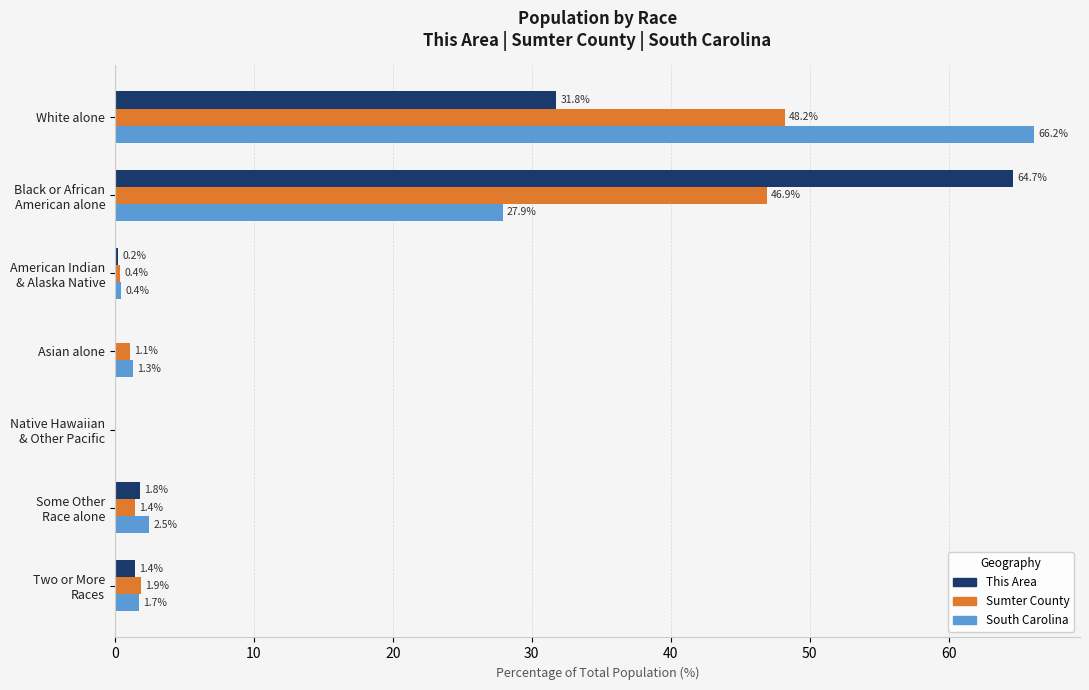

What is the average value of the Sumter County series?

14.3